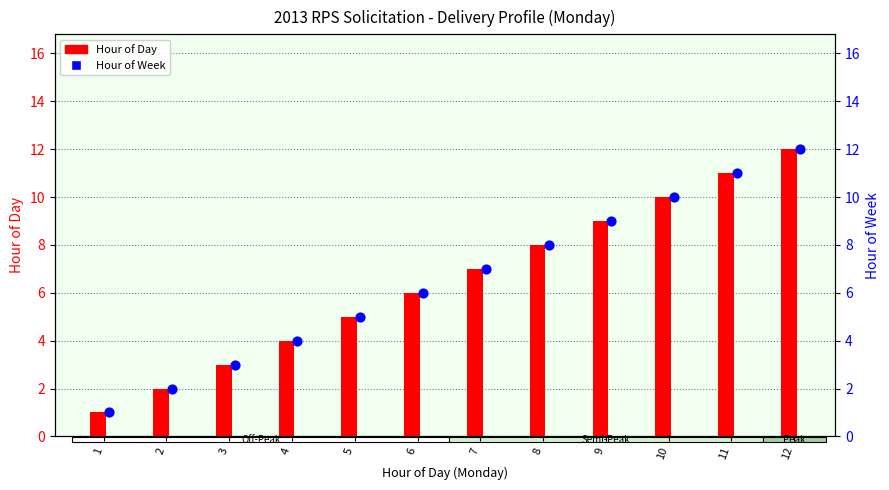

Which series contains the lowest Y value?

Hour of Day